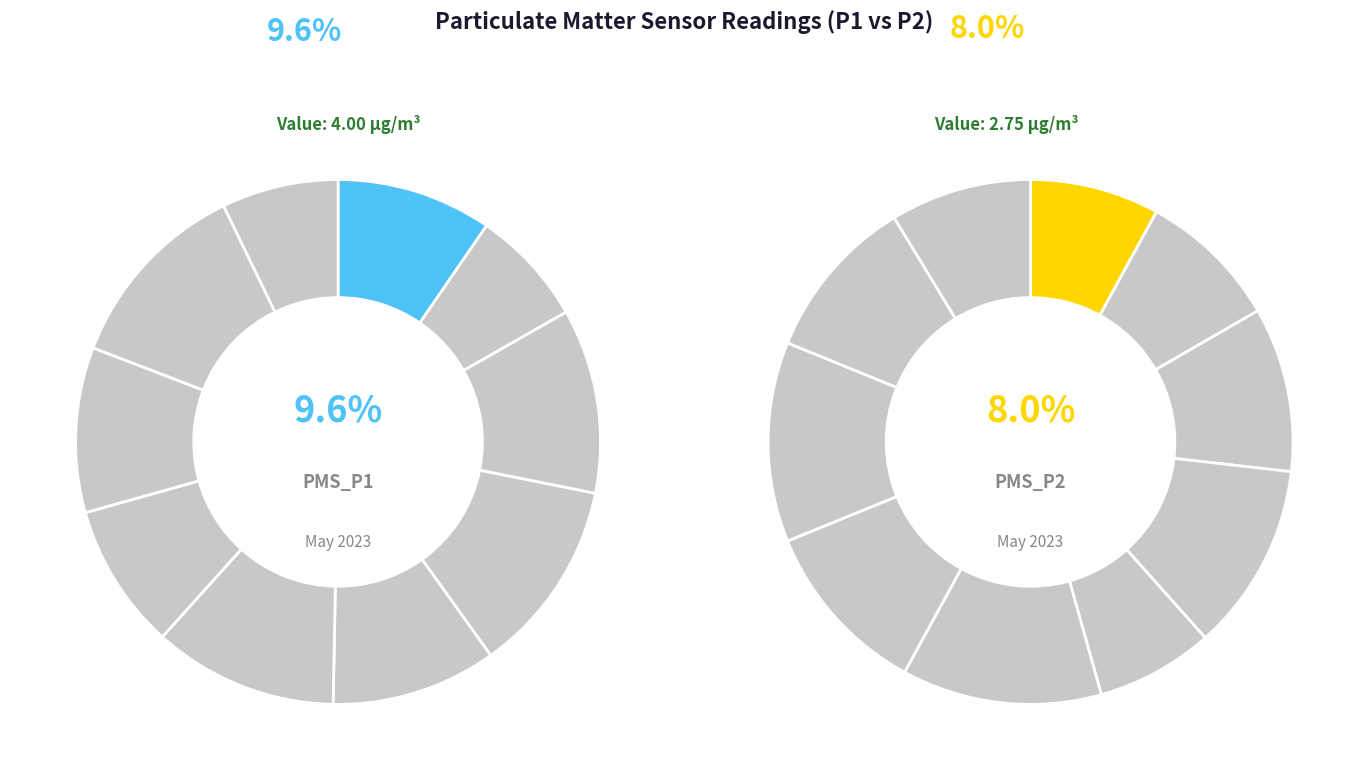

Is 00:24 the majority of the pie?

No